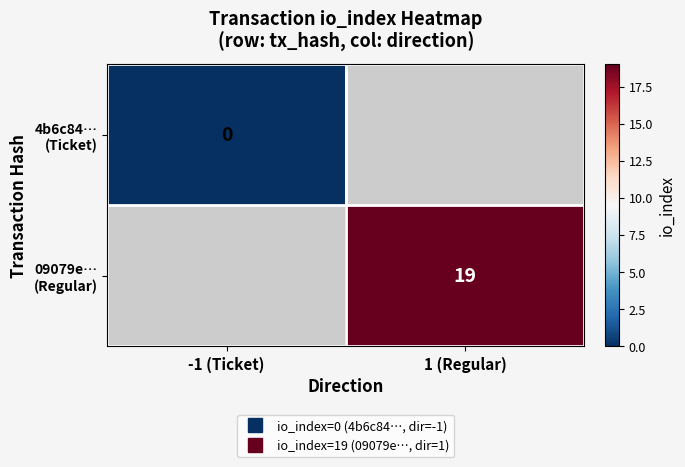

Rank the categories by 4b6c84… (Ticket) value from lowest to highest.

-1 (Ticket), 1 (Regular)